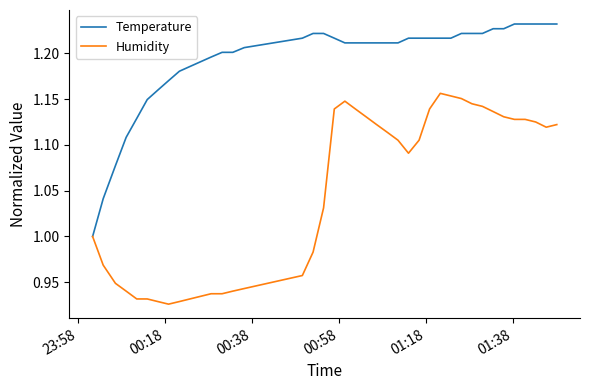

List the series in order of their overall mean, lowest first.

Humidity, Temperature